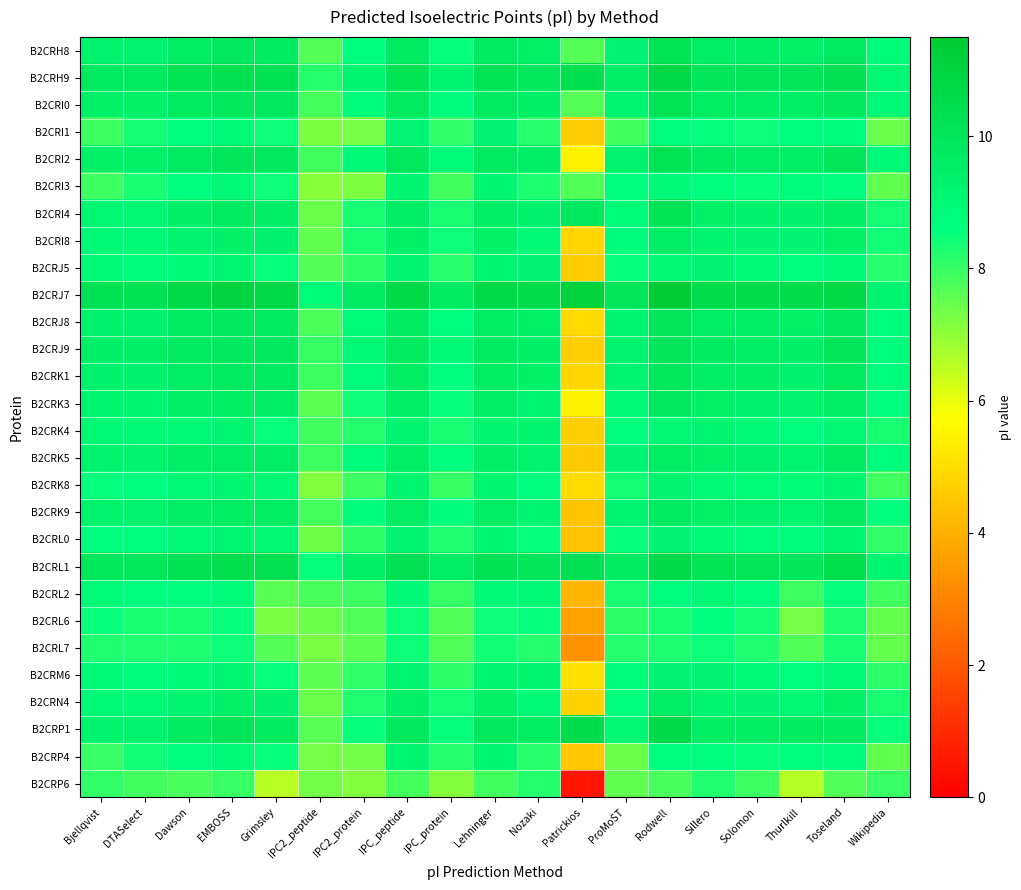

What is the difference between the highest and lowest values at Grimsley?

4.2